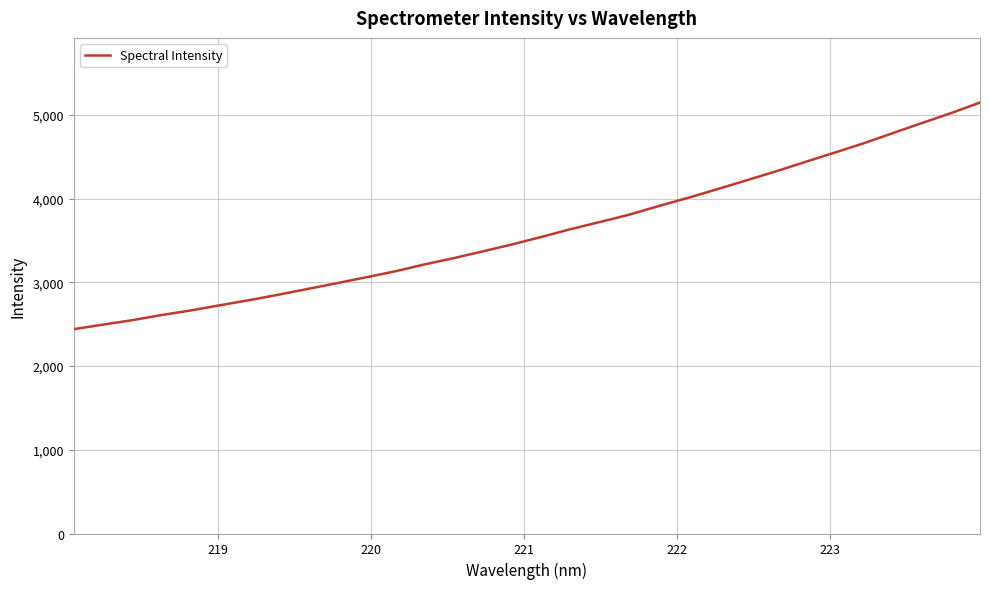

What is the difference between the maximum and minimum values?

2707.9